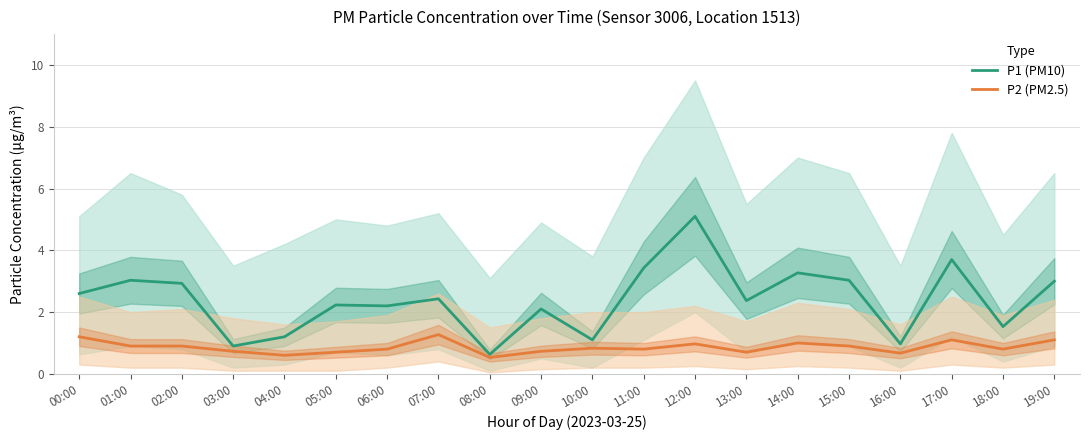

Where is P2 (PM2.5) nearest to the value 0?

08:00